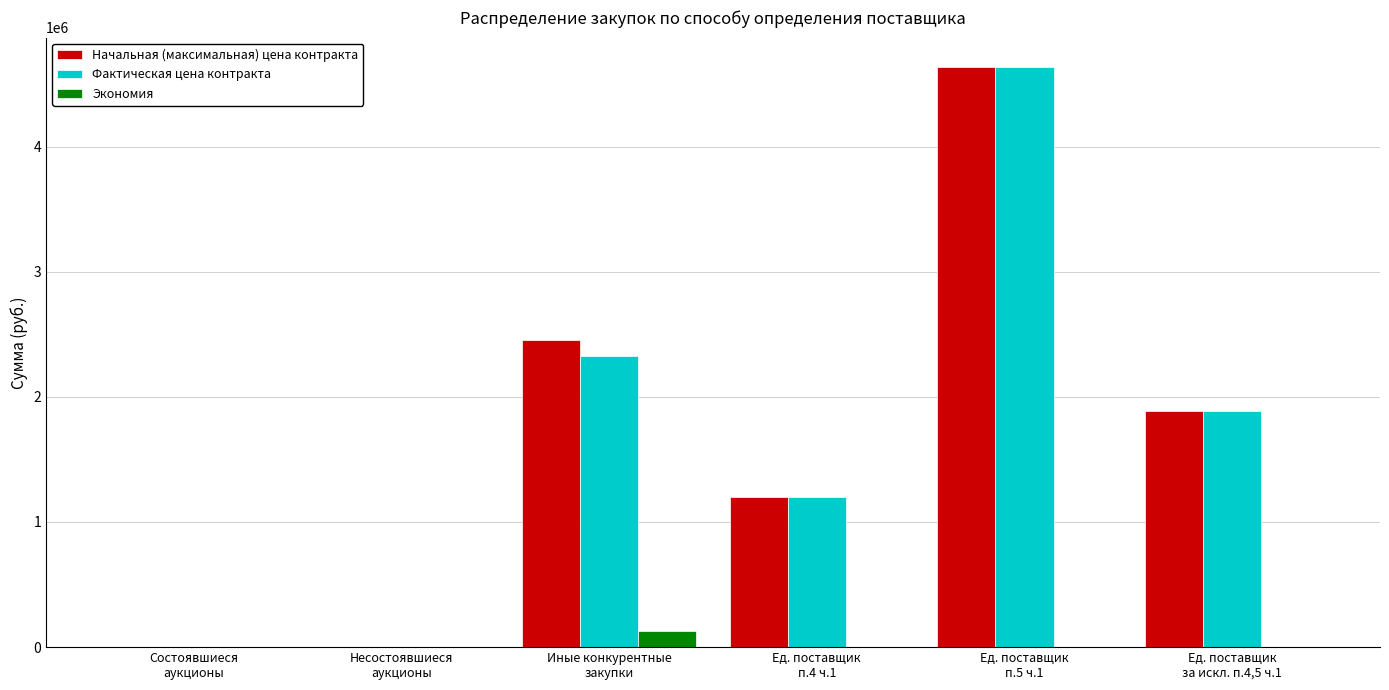

What is the average value of the Начальная (максимальная) цена контракта series?

1696342.1